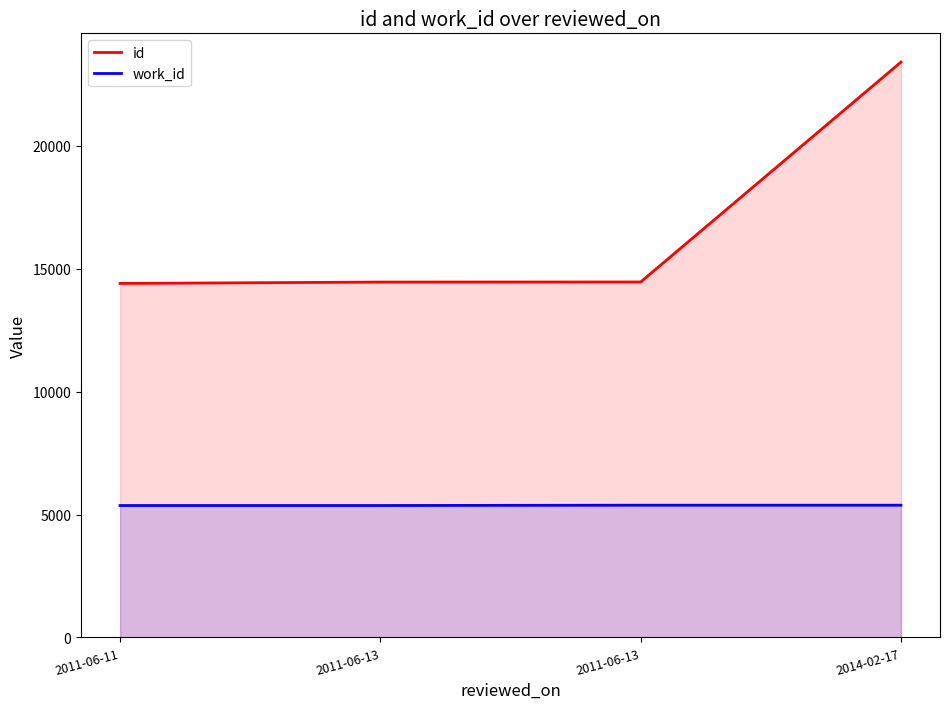

Which series has the largest total across all categories?

id